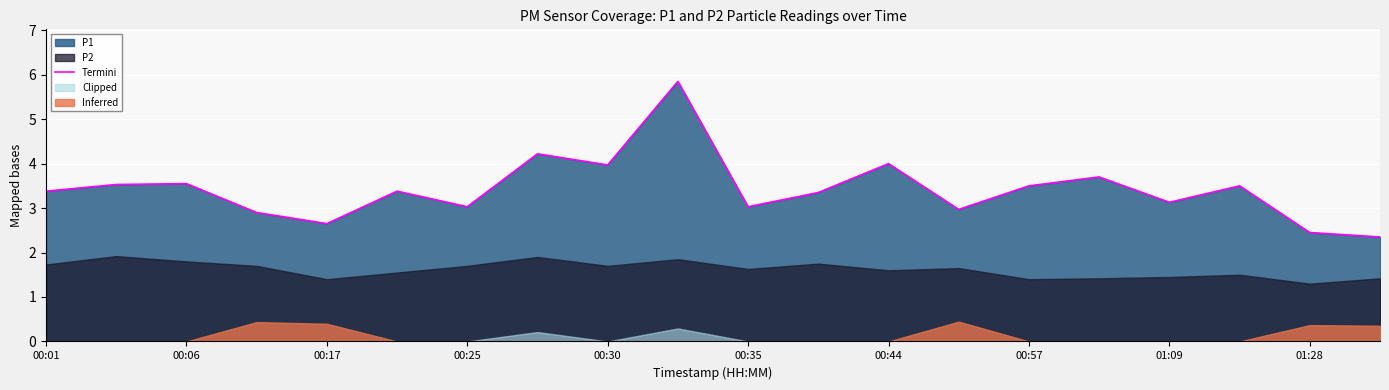

What is the difference between the second highest and second lowest values?

1.8